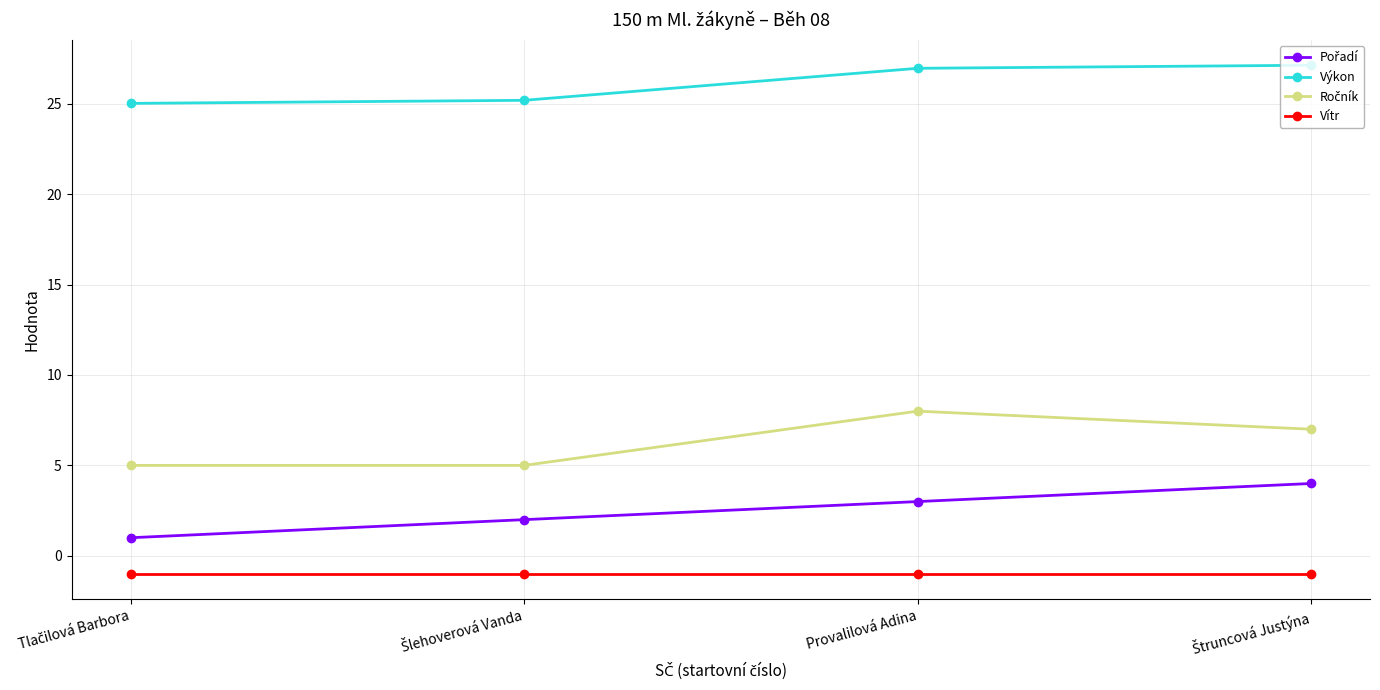

The Výkon series shows 35.3 at Provalilová Adina. True or false?

False